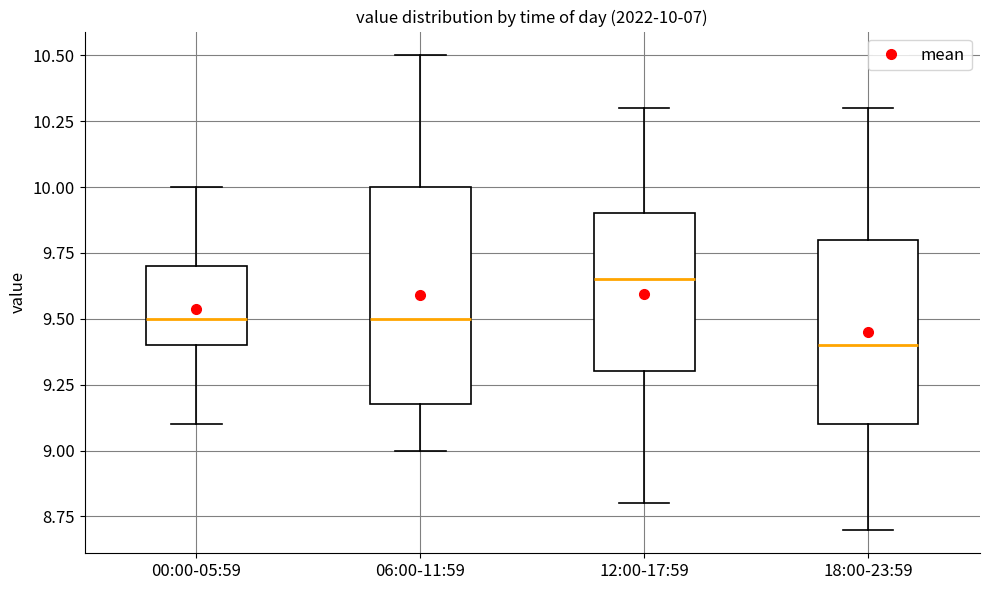

Which box is the tallest, from its lower edge to its upper edge?

06:00-11:59